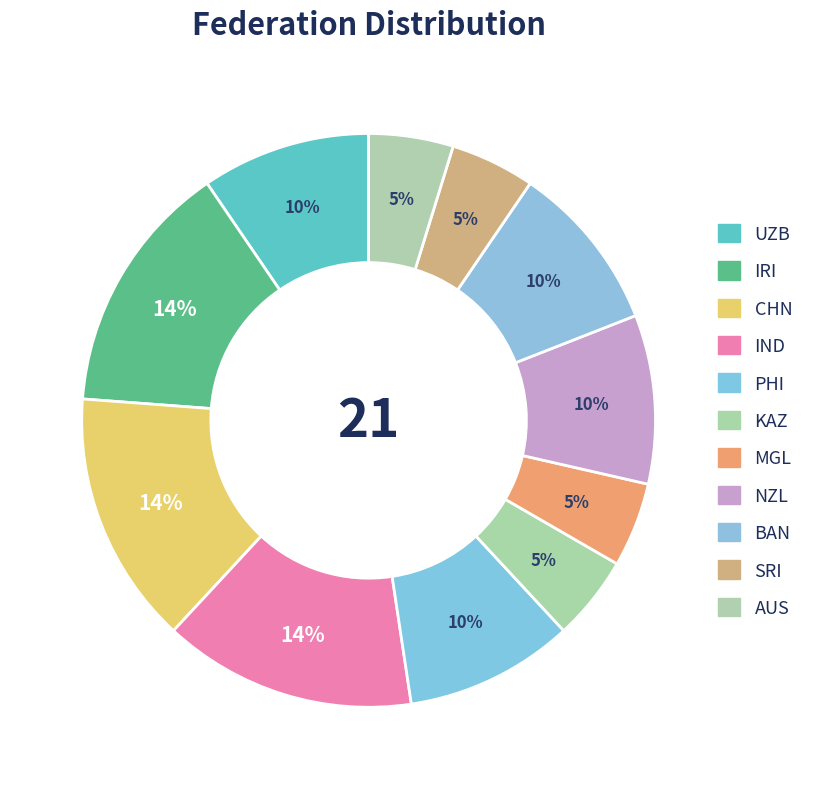

The NZL slice represents 19% of the pie. True or false?

False